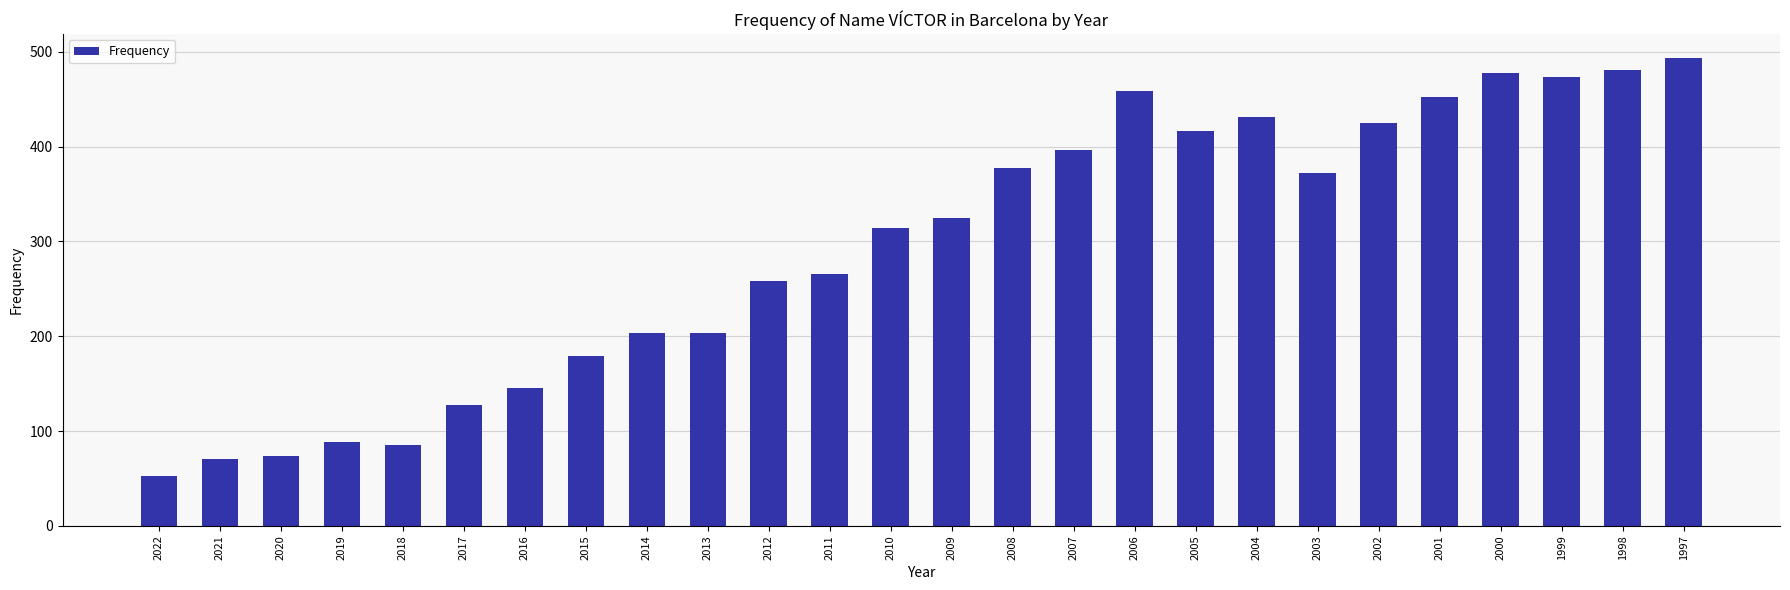

Reading left to right, list all the values displayed in this chart.

53	71	74	88	85	127	145	179	203	203	258	266	314	325	378	397	459	417	431	372	425	452	478	473	481	494